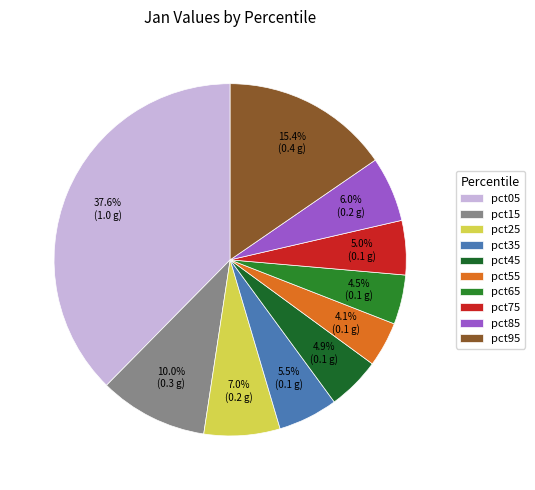

Does pct45 represent more than half of the total?

No